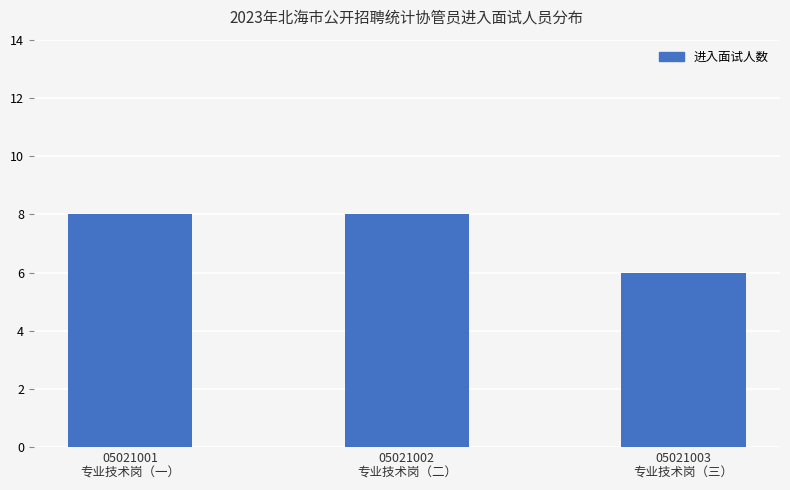

What is the sum of all values?

22